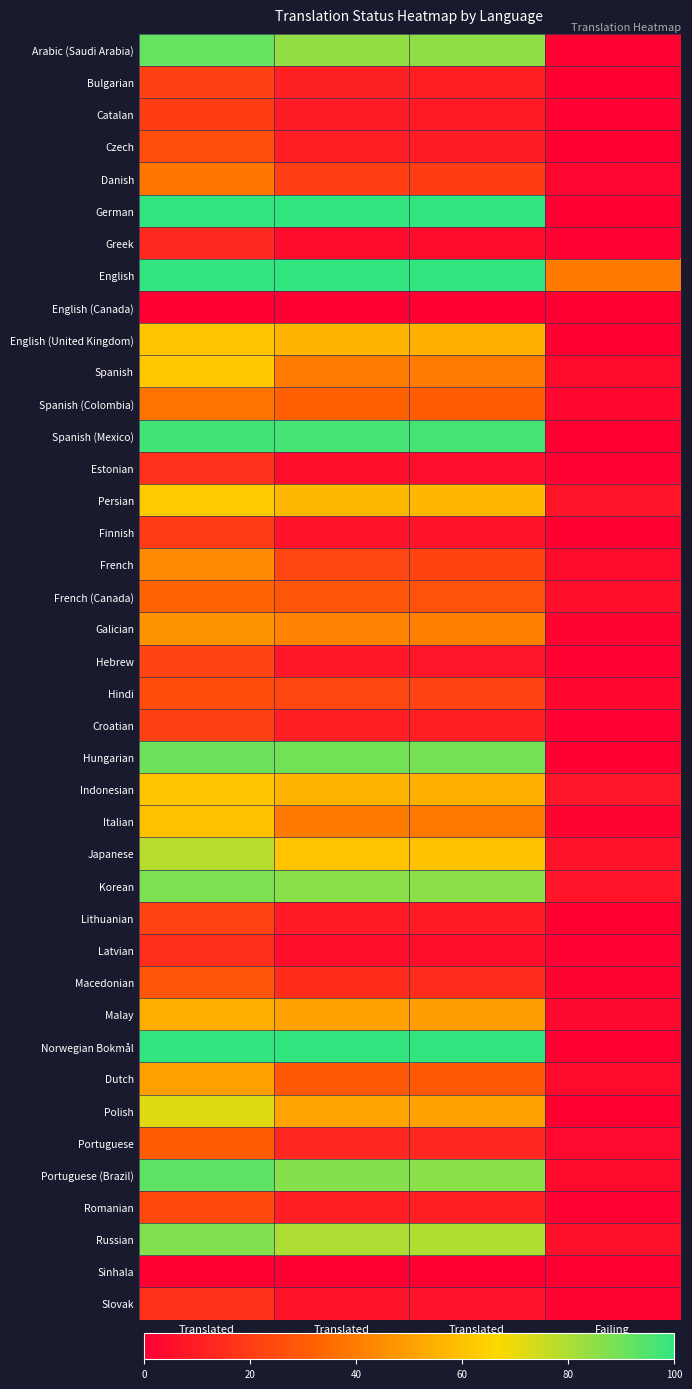

Reading right to left, list all the values displayed in this chart.

Arabic (Saudi Arabia): Failing
(%)=0.5	Translated
Chars (%)=84.8	Translated
Words (%)=84.2	Translated
(%)=91.6
Bulgarian: Failing
(%)=0.0	Translated
Chars (%)=10.5	Translated
Words (%)=10.8	Translated
(%)=21.2
Catalan: Failing
(%)=0.8	Translated
Chars (%)=8.7	Translated
Words (%)=9.1	Translated
(%)=20.1
Czech: Failing
(%)=0.1	Translated
Chars (%)=9.7	Translated
Words (%)=9.9	Translated
(%)=25.6
Danish: Failing
(%)=2.2	Translated
Chars (%)=20.2	Translated
Words (%)=20.4	Translated
(%)=38.6
German: Failing
(%)=0.1	Translated
Chars (%)=99.8	Translated
Words (%)=99.8	Translated
(%)=99.9
Greek: Failing
(%)=0.5	Translated
Chars (%)=4.1	Translated
Words (%)=4.2	Translated
(%)=13.3
English: Failing
(%)=39.7	Translated
Chars (%)=100.0	Translated
Words (%)=100.0	Translated
(%)=100.0
English (Canada): Failing
(%)=0.0	Translated
Chars (%)=0.1	Translated
Words (%)=0.1	Translated
(%)=0.2
English (United Kingdom): Failing
(%)=0.1	Translated
Chars (%)=55.4	Translated
Words (%)=56.1	Translated
(%)=61.1
Spanish: Failing
(%)=3.7	Translated
Chars (%)=40.0	Translated
Words (%)=40.1	Translated
(%)=61.7
Spanish (Colombia): Failing
(%)=2.6	Translated
Chars (%)=30.4	Translated
Words (%)=31.3	Translated
(%)=37.2
Spanish (Mexico): Failing
(%)=0.1	Translated
Chars (%)=96.5	Translated
Words (%)=96.6	Translated
(%)=97.2
Estonian: Failing
(%)=0.5	Translated
Chars (%)=4.6	Translated
Words (%)=4.7	Translated
(%)=16.2
Persian: Failing
(%)=6.8	Translated
Chars (%)=56.7	Translated
Words (%)=57.4	Translated
(%)=62.6
Finnish: Failing
(%)=0.1	Translated
Chars (%)=6.3	Translated
Words (%)=6.4	Translated
(%)=19.3
French: Failing
(%)=3.9	Translated
Chars (%)=22.3	Translated
Words (%)=22.8	Translated
(%)=43.4
French (Canada): Failing
(%)=5.4	Translated
Chars (%)=27.1	Translated
Words (%)=28.1	Translated
(%)=32.1
Galician: Failing
(%)=1.7	Translated
Chars (%)=40.7	Translated
Words (%)=41.6	Translated
(%)=46.5
Hebrew: Failing
(%)=0.8	Translated
Chars (%)=7.4	Translated
Words (%)=7.5	Translated
(%)=22.2
Hindi: Failing
(%)=2.4	Translated
Chars (%)=22.1	Translated
Words (%)=23.1	Translated
(%)=25.2
Croatian: Failing
(%)=0.9	Translated
Chars (%)=9.8	Translated
Words (%)=10.1	Translated
(%)=21.4
Hungarian: Failing
(%)=0.2	Translated
Chars (%)=89.0	Translated
Words (%)=89.4	Translated
(%)=90.2
Indonesian: Failing
(%)=7.4	Translated
Chars (%)=55.3	Translated
Words (%)=56.1	Translated
(%)=61.2
Italian: Failing
(%)=1.8	Translated
Chars (%)=38.7	Translated
Words (%)=39.3	Translated
(%)=59.6
Japanese: Failing
(%)=6.6	Translated
Chars (%)=59.8	Translated
Words (%)=60.4	Translated
(%)=78.4
Korean: Failing
(%)=6.7	Translated
Chars (%)=85.3	Translated
Words (%)=85.8	Translated
(%)=87.7
Lithuanian: Failing
(%)=0.0	Translated
Chars (%)=8.7	Translated
Words (%)=8.9	Translated
(%)=21.6
Latvian: Failing
(%)=0.4	Translated
Chars (%)=4.9	Translated
Words (%)=5.0	Translated
(%)=15.1
Macedonian: Failing
(%)=1.8	Translated
Chars (%)=14.4	Translated
Words (%)=14.8	Translated
(%)=28.1
Malay: Failing
(%)=2.8	Translated
Chars (%)=49.7	Translated
Words (%)=50.6	Translated
(%)=54.5
Norwegian Bokmål: Failing
(%)=0.0	Translated
Chars (%)=100.0	Translated
Words (%)=100.0	Translated
(%)=100.0
Dutch: Failing
(%)=3.7	Translated
Chars (%)=29.0	Translated
Words (%)=29.1	Translated
(%)=50.2
Polish: Failing
(%)=0.1	Translated
Chars (%)=50.5	Translated
Words (%)=51.5	Translated
(%)=71.7
Portuguese: Failing
(%)=3.3	Translated
Chars (%)=12.9	Translated
Words (%)=13.1	Translated
(%)=30.0
Portuguese (Brazil): Failing
(%)=3.9	Translated
Chars (%)=85.8	Translated
Words (%)=86.0	Translated
(%)=92.8
Romanian: Failing
(%)=0.9	Translated
Chars (%)=9.9	Translated
Words (%)=10.1	Translated
(%)=23.8
Russian: Failing
(%)=5.5	Translated
Chars (%)=79.4	Translated
Words (%)=80.0	Translated
(%)=86.8
Sinhala: Failing
(%)=0.0	Translated
Chars (%)=0.1	Translated
Words (%)=0.1	Translated
(%)=0.1
Slovak: Failing
(%)=1.9	Translated
Chars (%)=6.2	Translated
Words (%)=6.4	Translated
(%)=16.6